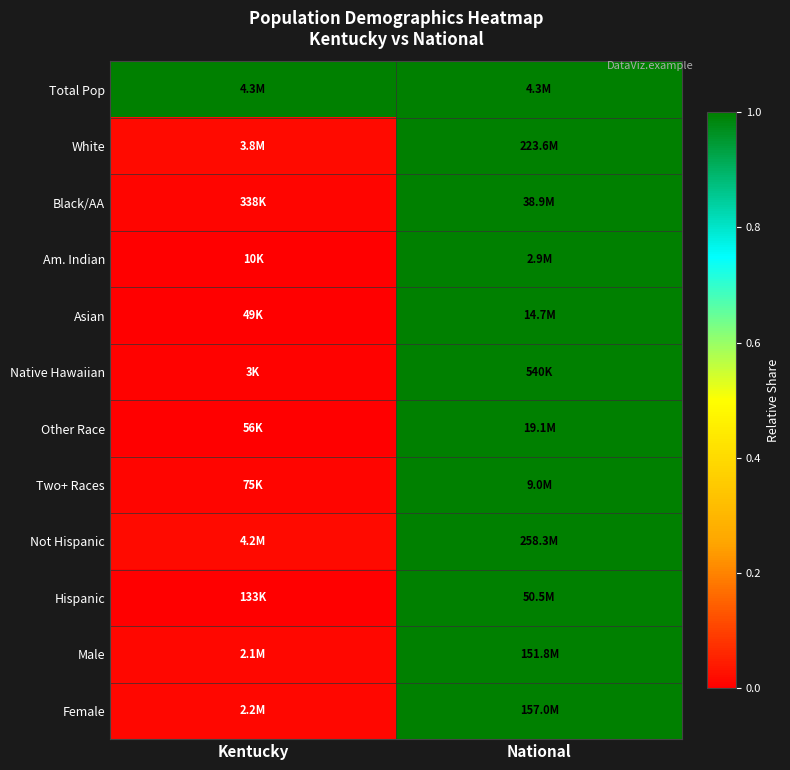

Reading right to left, transcribe all the data shown in this chart.

Total Pop: National=1.0	Kentucky=1.0
White: National=1.0	Kentucky=0.0
Black/AA: National=1.0	Kentucky=0.0
Am. Indian: National=1.0	Kentucky=0.0
Asian: National=1.0	Kentucky=0.0
Native Hawaiian: National=1.0	Kentucky=0.0
Other Race: National=1.0	Kentucky=0.0
Two+ Races: National=1.0	Kentucky=0.0
Not Hispanic: National=1.0	Kentucky=0.0
Hispanic: National=1.0	Kentucky=0.0
Male: National=1.0	Kentucky=0.0
Female: National=1.0	Kentucky=0.0